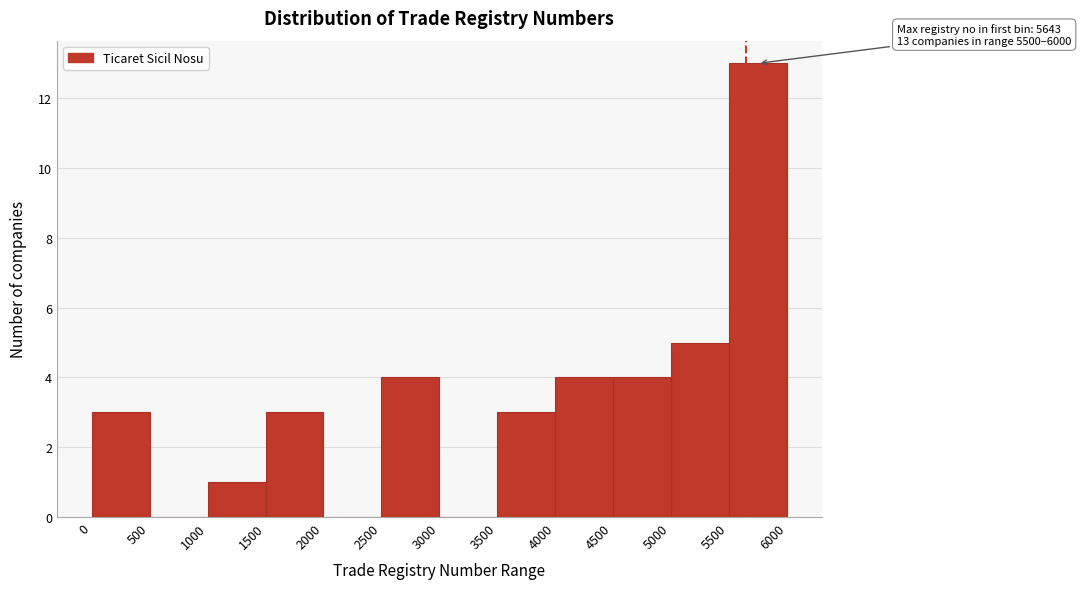

Over which range of the x-axis is the bar tallest?

5500 to 6000